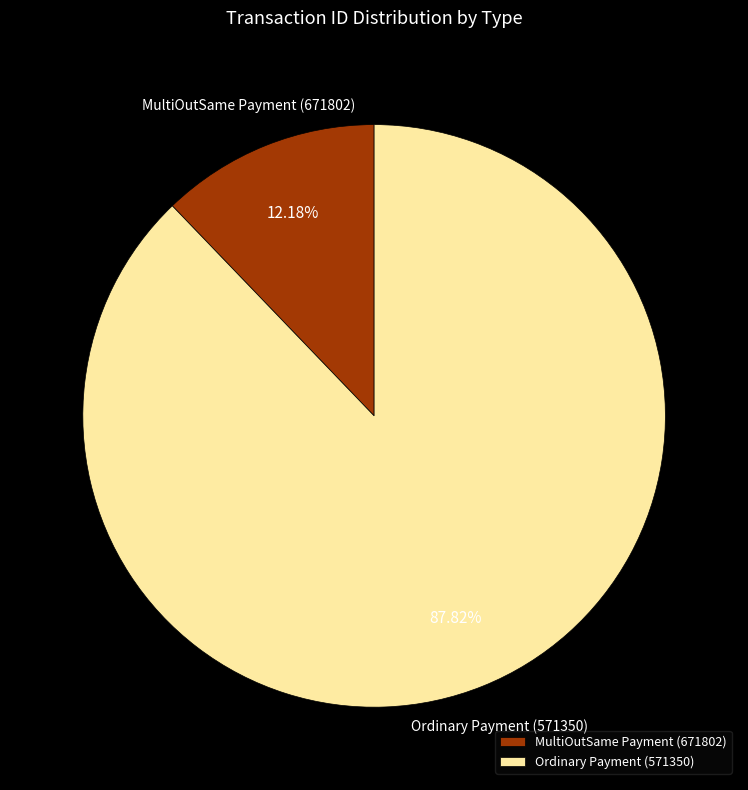

Count the number of slices in the pie.

2